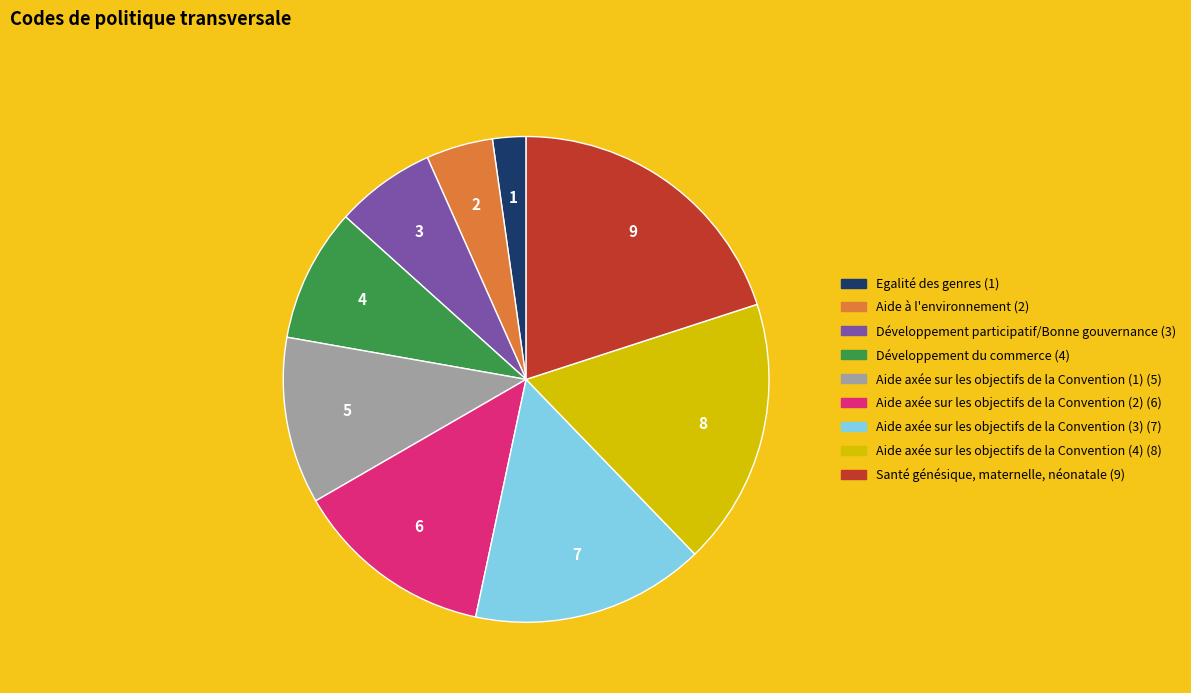

Is the sum of Aide à l'environnement and Développement participatif/Bonne gouvernance greater than half?

No